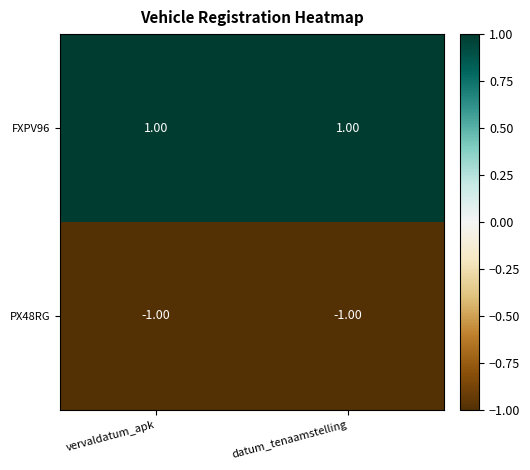

Which series has the largest total across all categories?

FXPV96